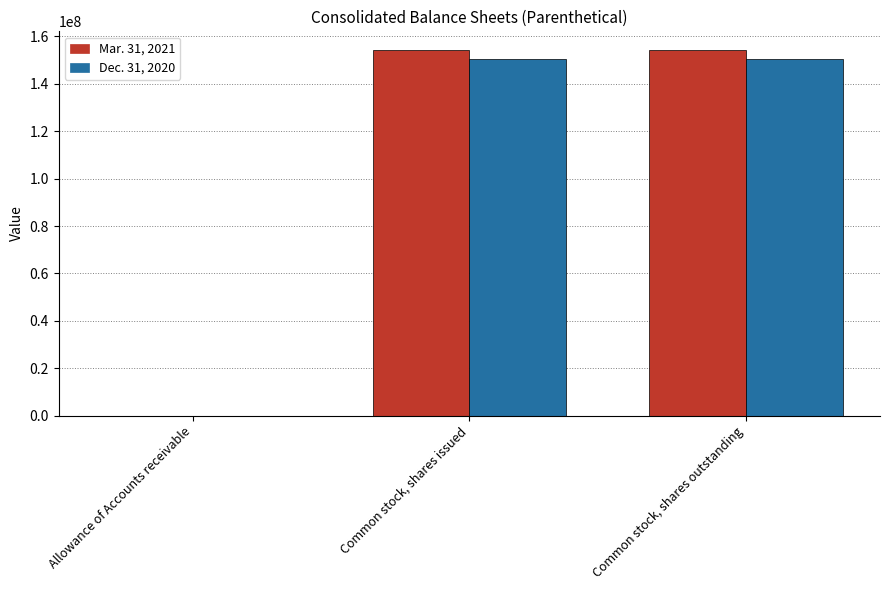

What is the average value of the Mar. 31, 2021 series?

102940310